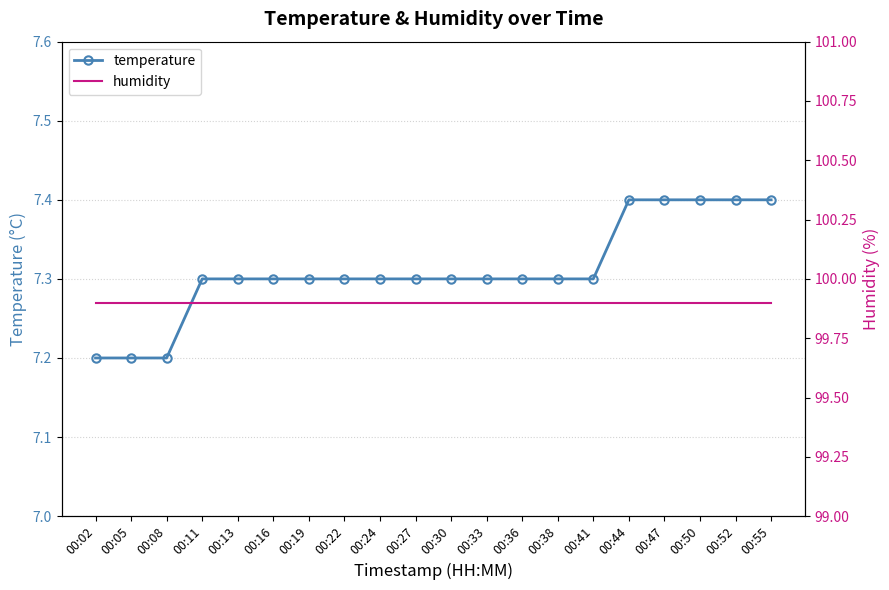

Which series has the largest total across all categories?

humidity